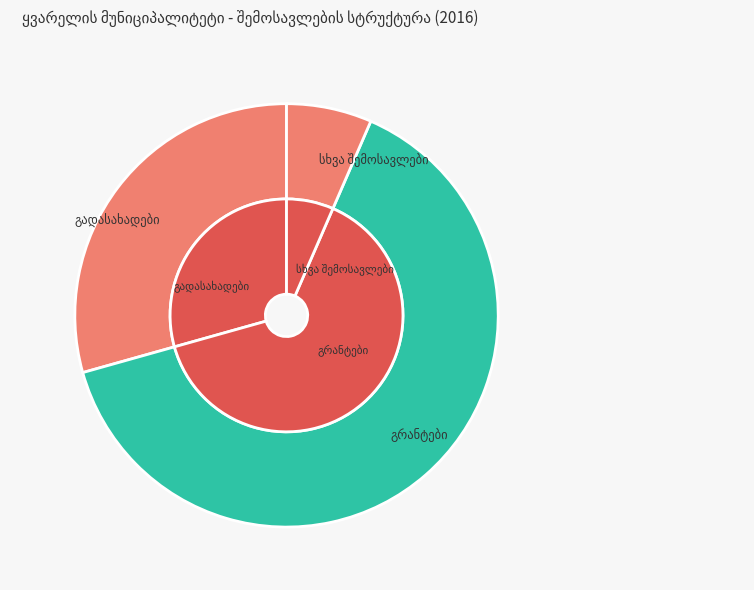

How many slices are in this pie chart?

3